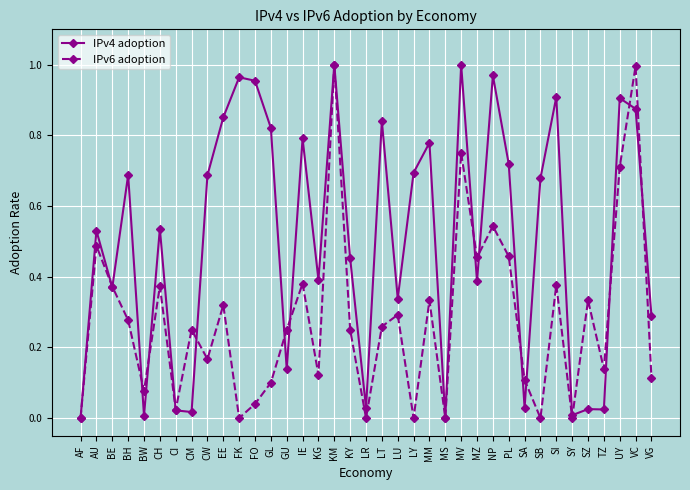

Is the value of IPv4 adoption at BE greater than the value of IPv6 adoption at NP?

No